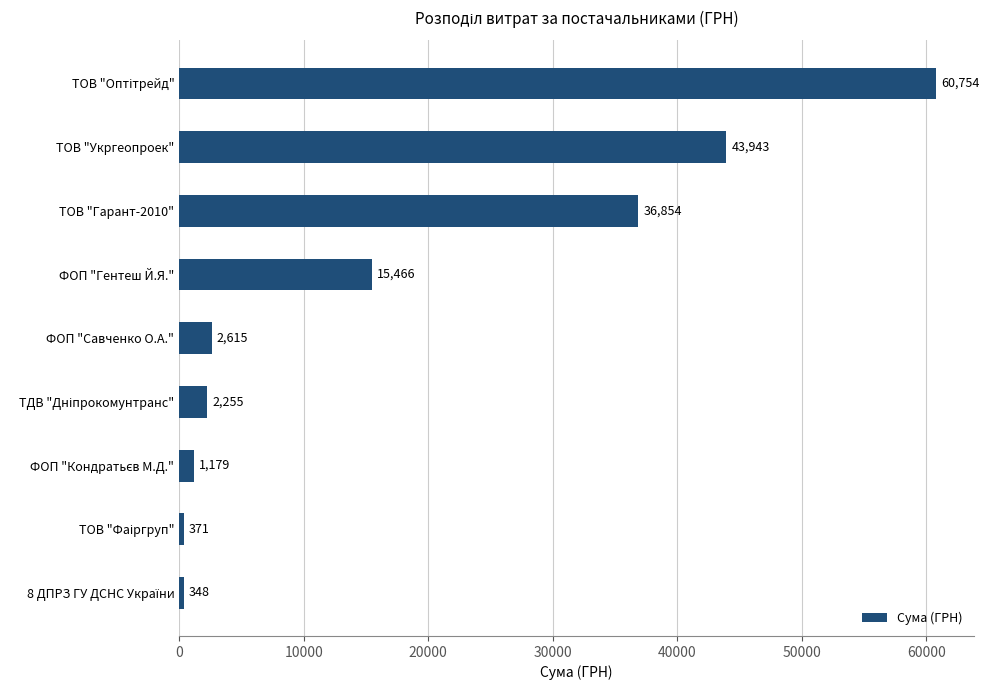

Count the number of data series in this chart.

1